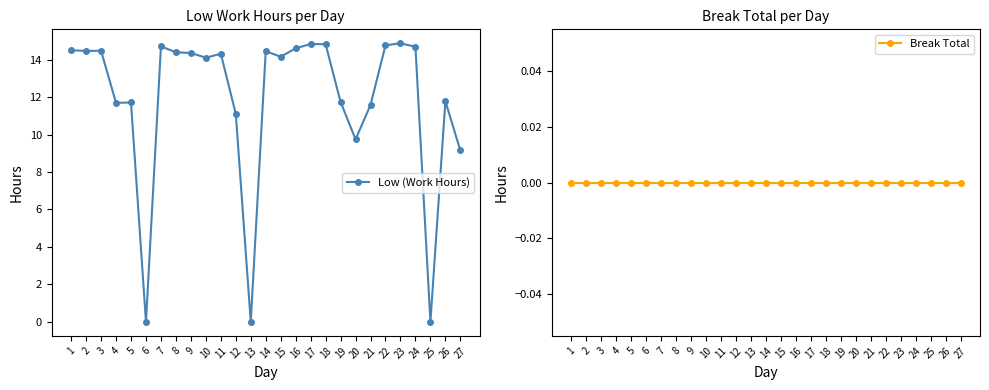

True or false: Low (Work Hours) and Break Total intersect in this chart.

False